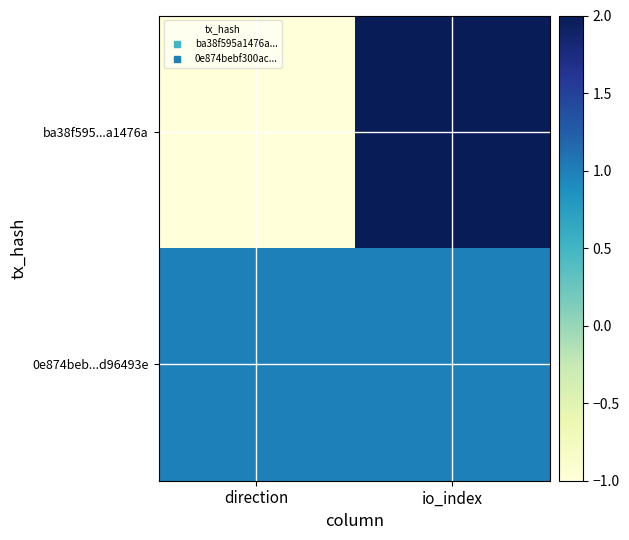

Reading right to left, extract all data points from this chart.

ba38f595...a1476a: io_index=2	direction=-1
0e874beb...d96493e: io_index=1	direction=1